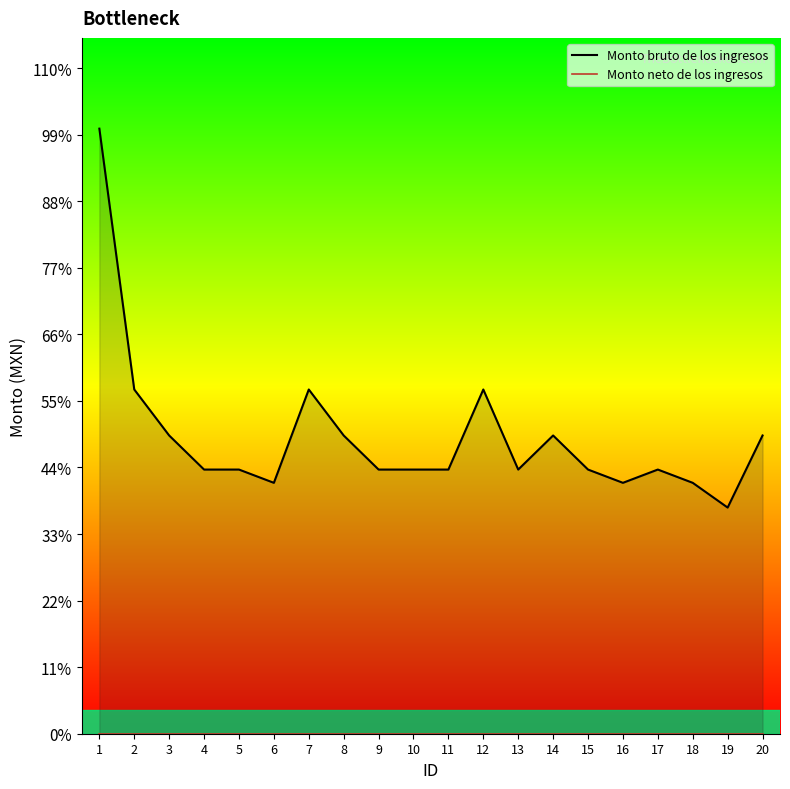

Is the value of Monto neto de los ingresos at 18 greater than the value of Monto bruto de los ingresos at 15?

No